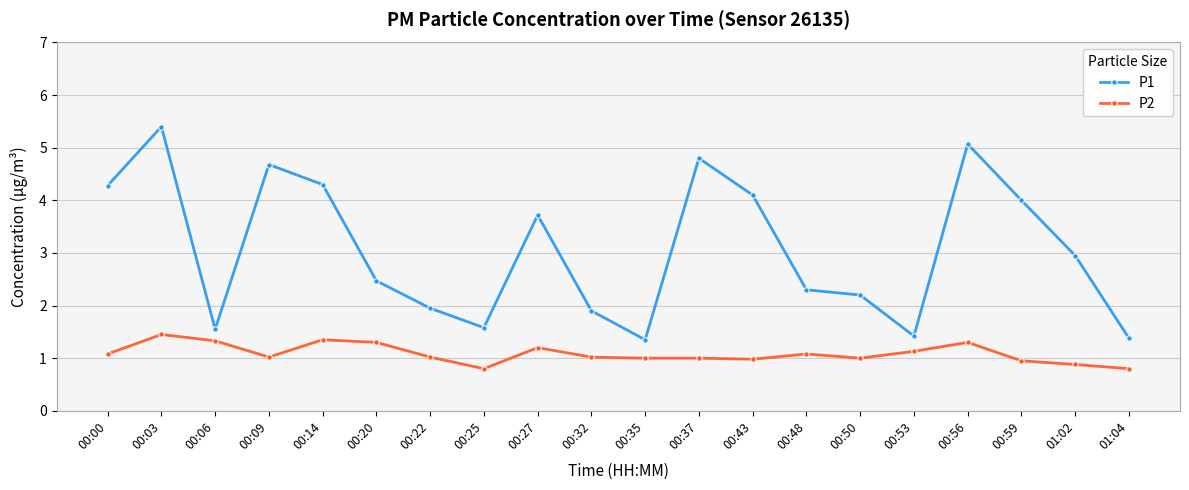

What are all the series names shown in the legend?

P1, P2